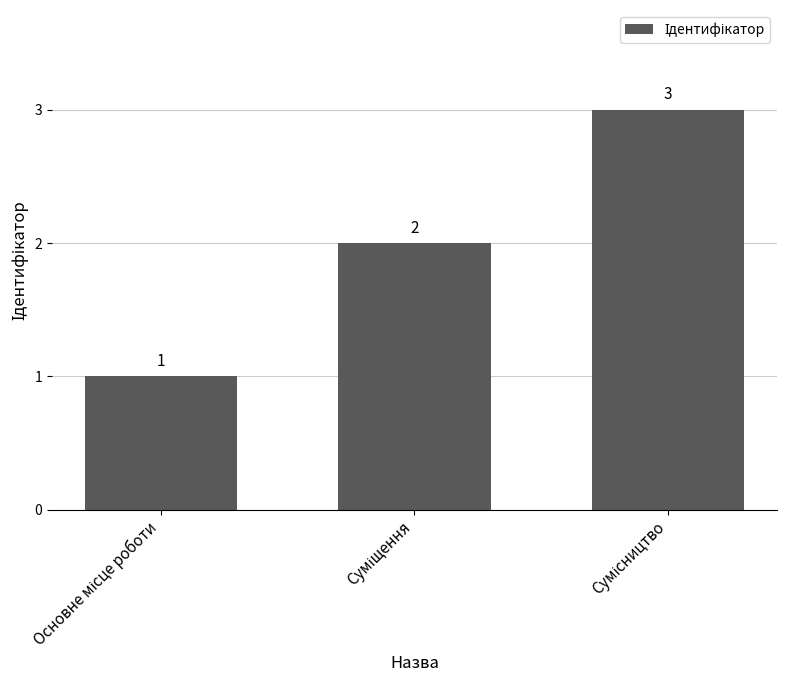

What is the value of the 1st bar from the left?

1